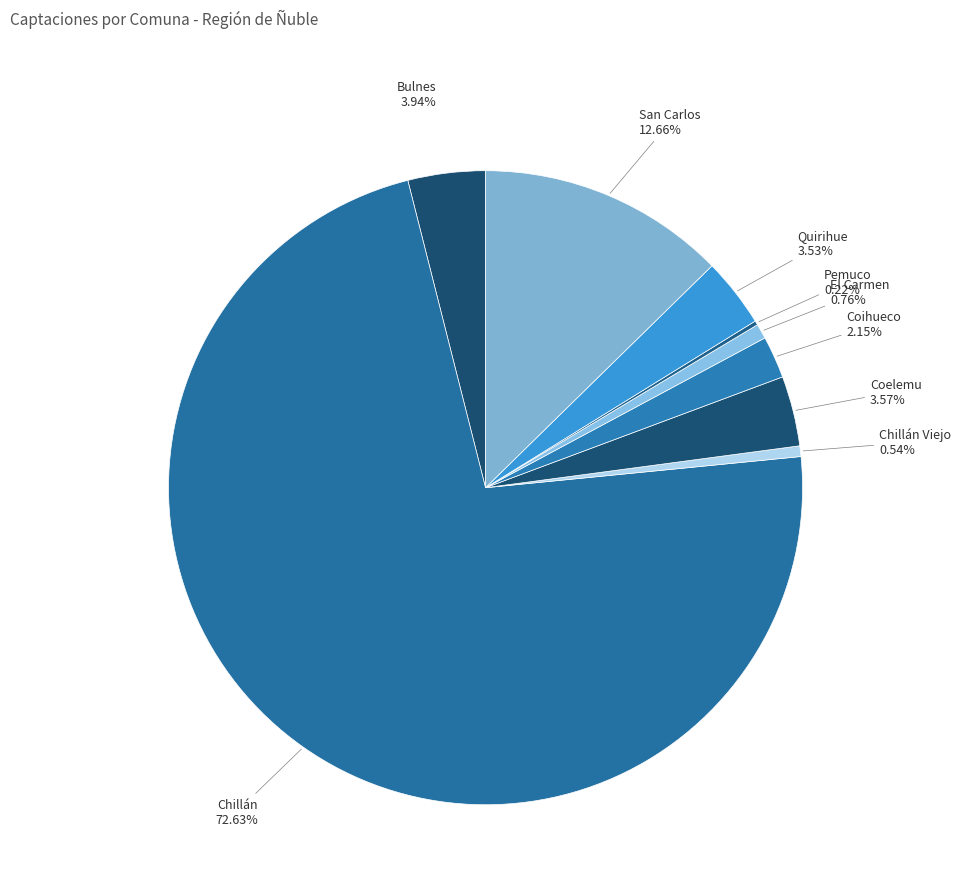

Does Chillán represent more than half of the total?

Yes